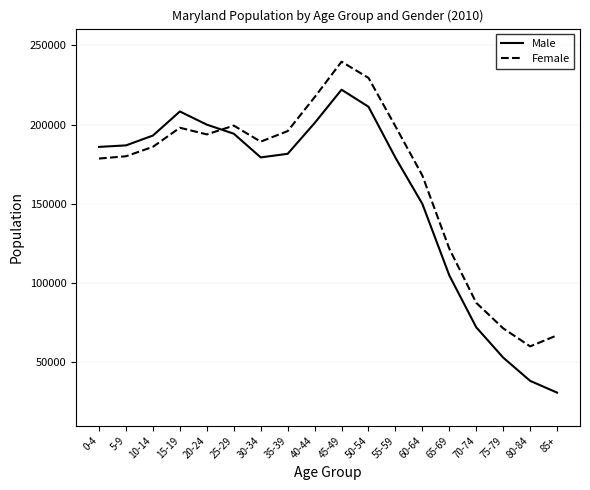

Count the number of categories in the chart.

18